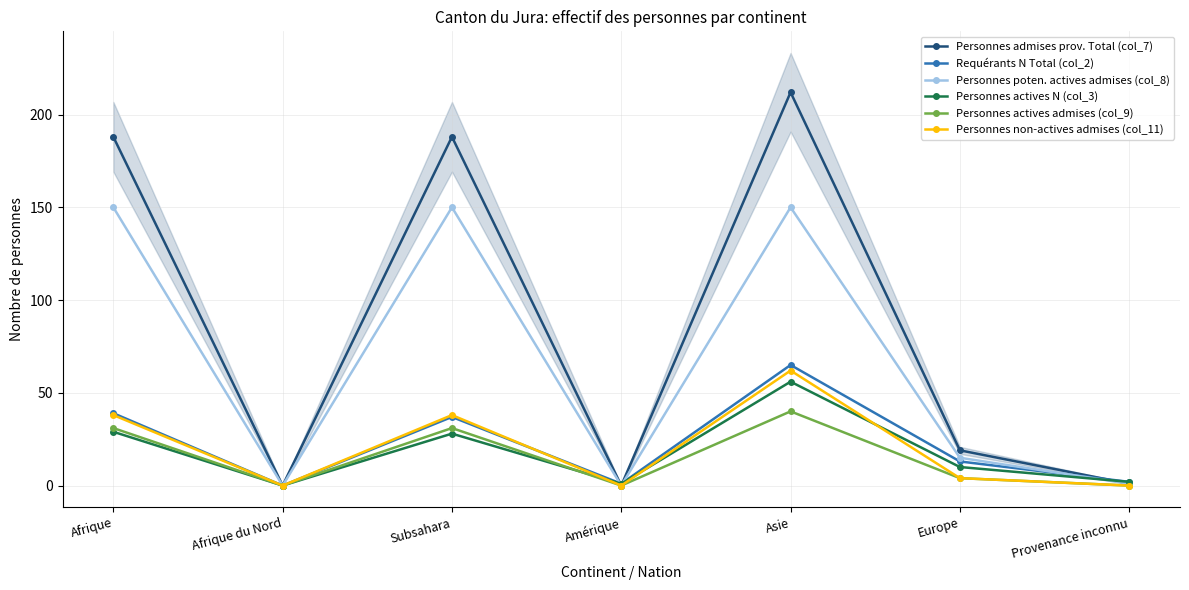

At Provenance inconnu, list the series in order from largest to smallest.

Requérants N Total (col_2), Personnes actives N (col_3), Personnes admises prov. Total (col_7), Personnes poten. actives admises (col_8), Personnes actives admises (col_9), Personnes non-actives admises (col_11)